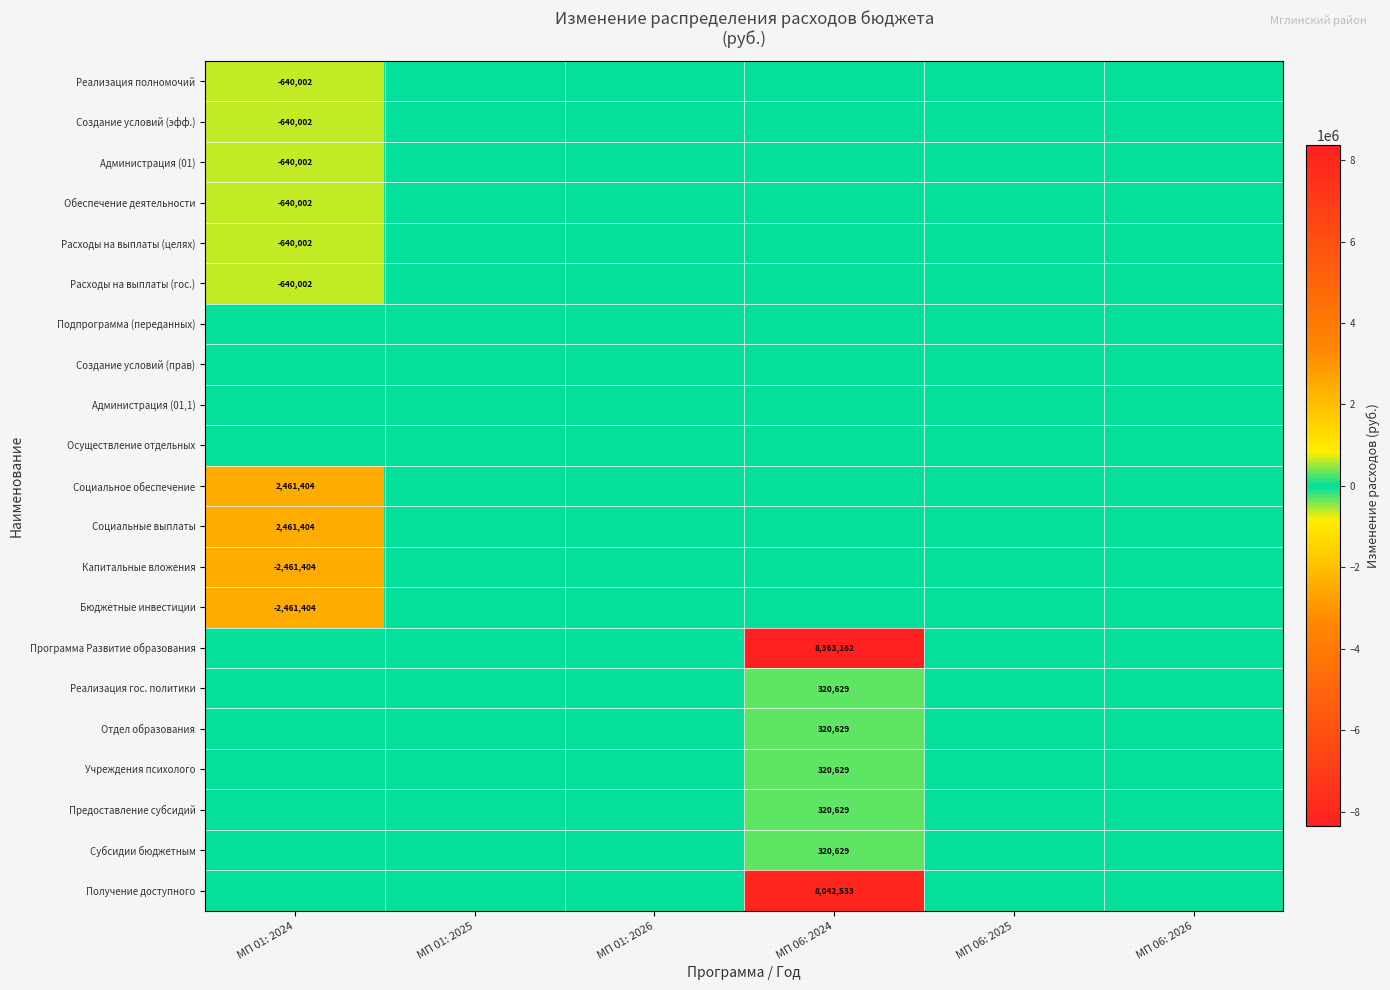

The value of Бюджетные инвестиции at МП 01: 2024 is -3895753. True or false?

False